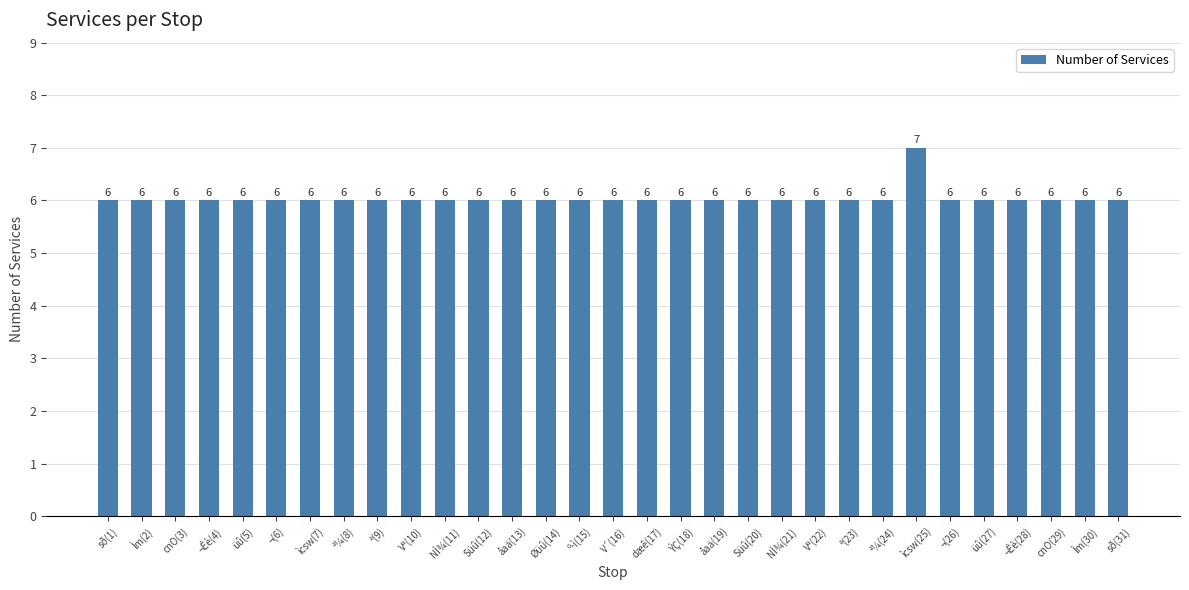

What is the value of the 5th bar from the left?

6